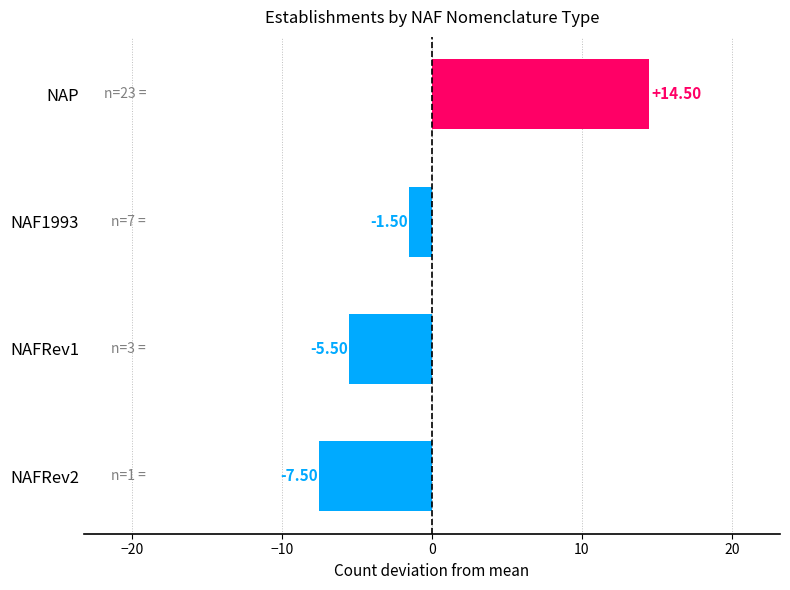

At which category does the chart reach its peak across all series?

NAP